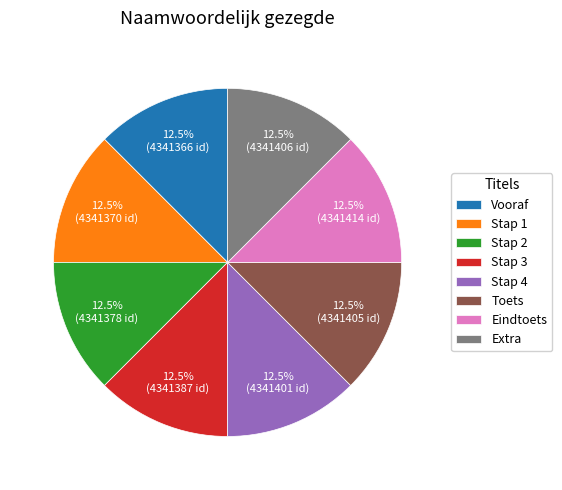

Combined, do Vooraf and Stap 1 account for over 50%?

No